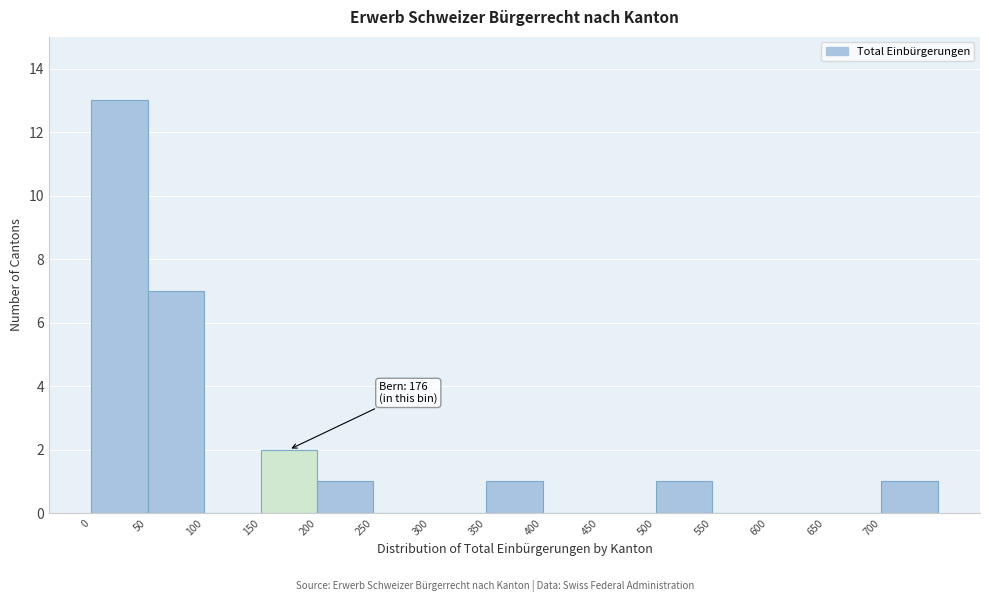

Over which range of the x-axis is the bar tallest?

0 to 50